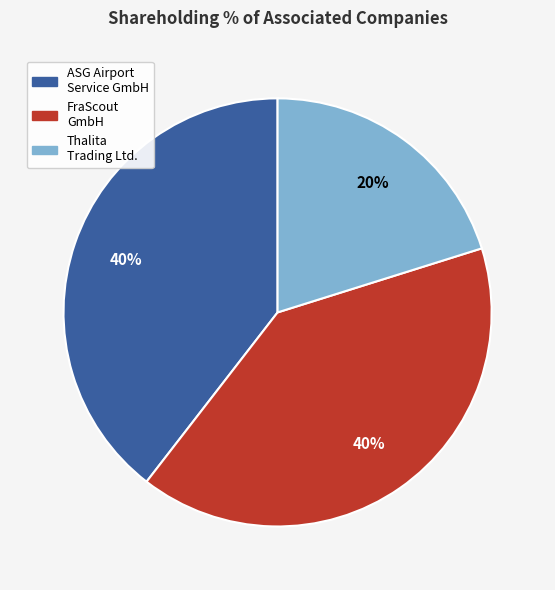

How many segments does this pie chart have?

3